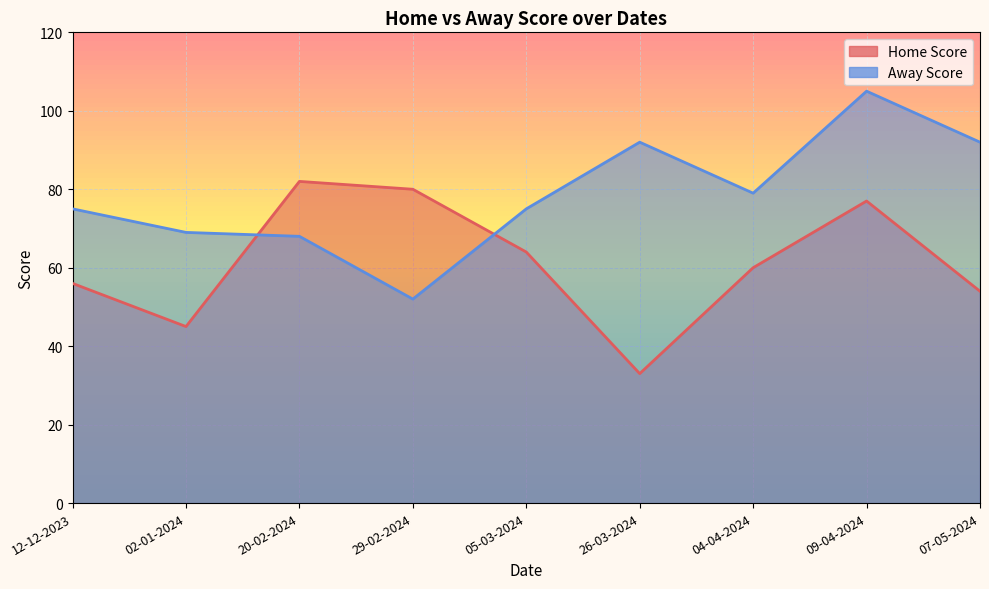

True or false: Home Score has more than 2 interior local peaks.

False